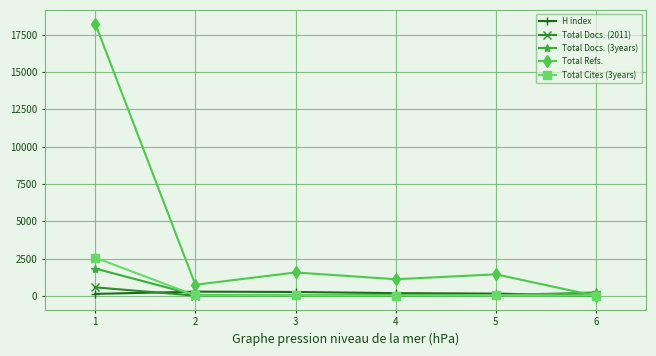

The value of Total Refs. at 3 is 1582. True or false?

True